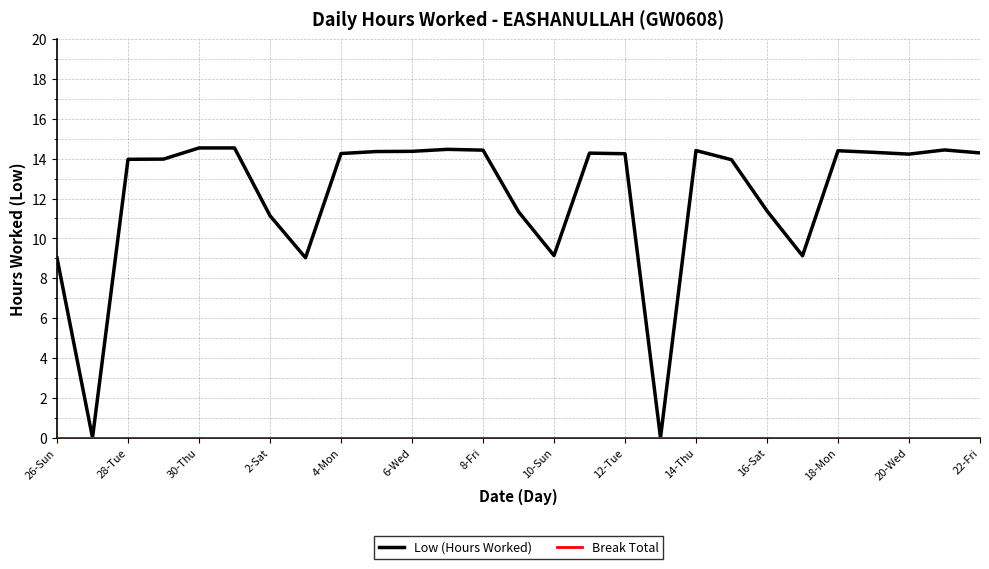

Which series has the largest range (max minus min)?

Low (Hours Worked)